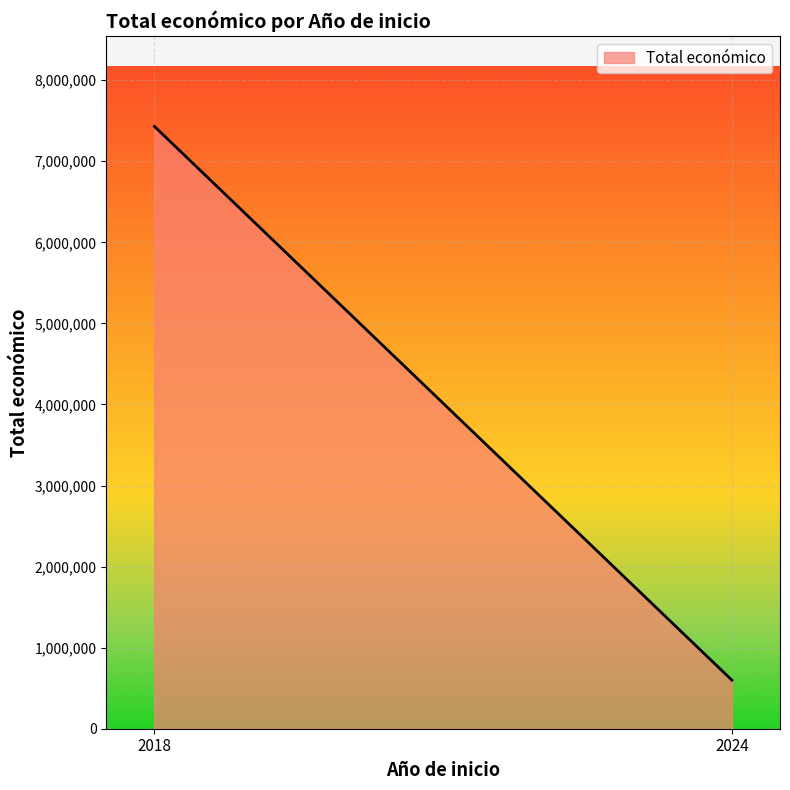

Rank the categories by value from highest to lowest.

2018, 2024